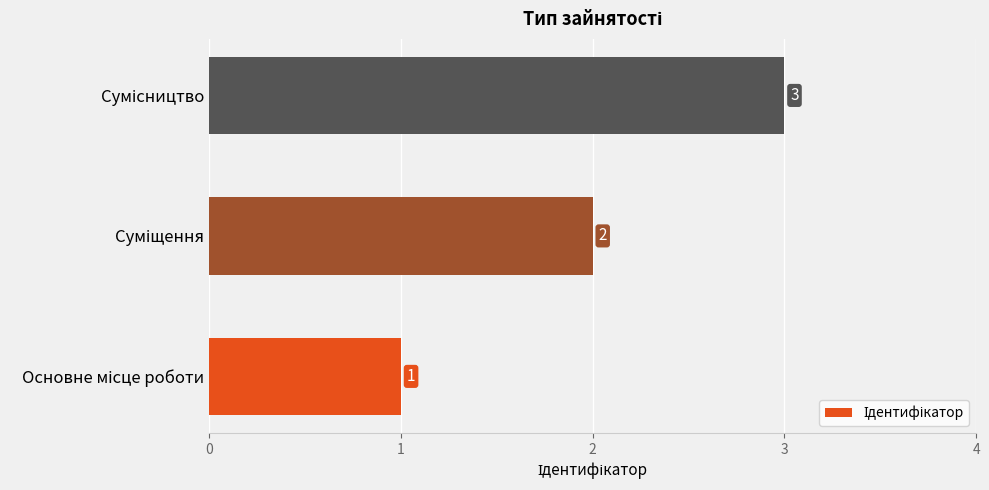

How many data points are less than 2?

1